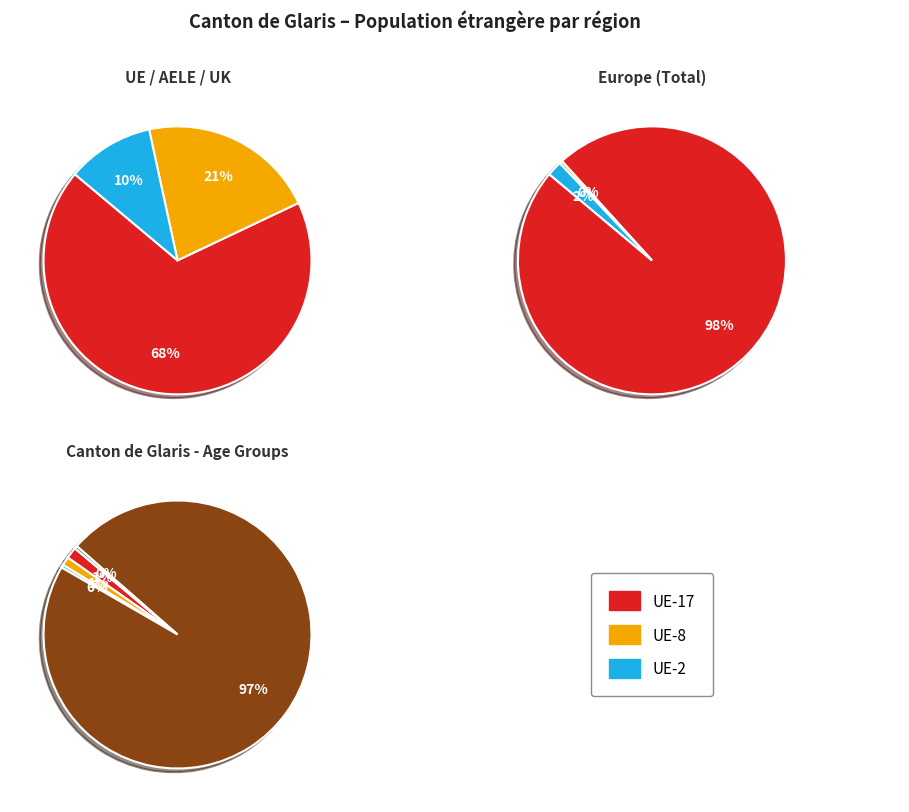

Which slice is the largest?

Europe